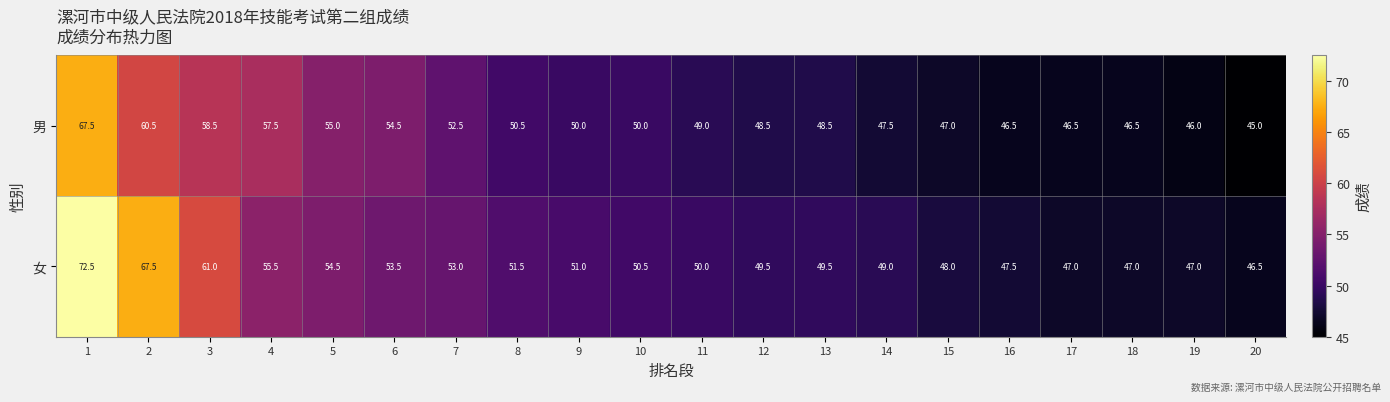

Rank the series at 4 from lowest to highest value.

女, 男